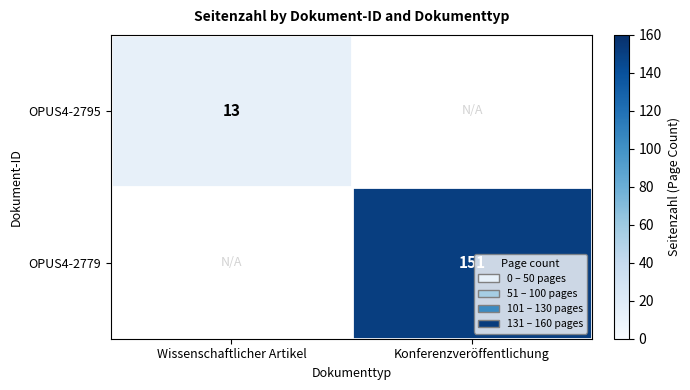

Which has a higher value, Wissenschaftlicher Artikel or Konferenzveröffentlichung?

Konferenzveröffentlichung